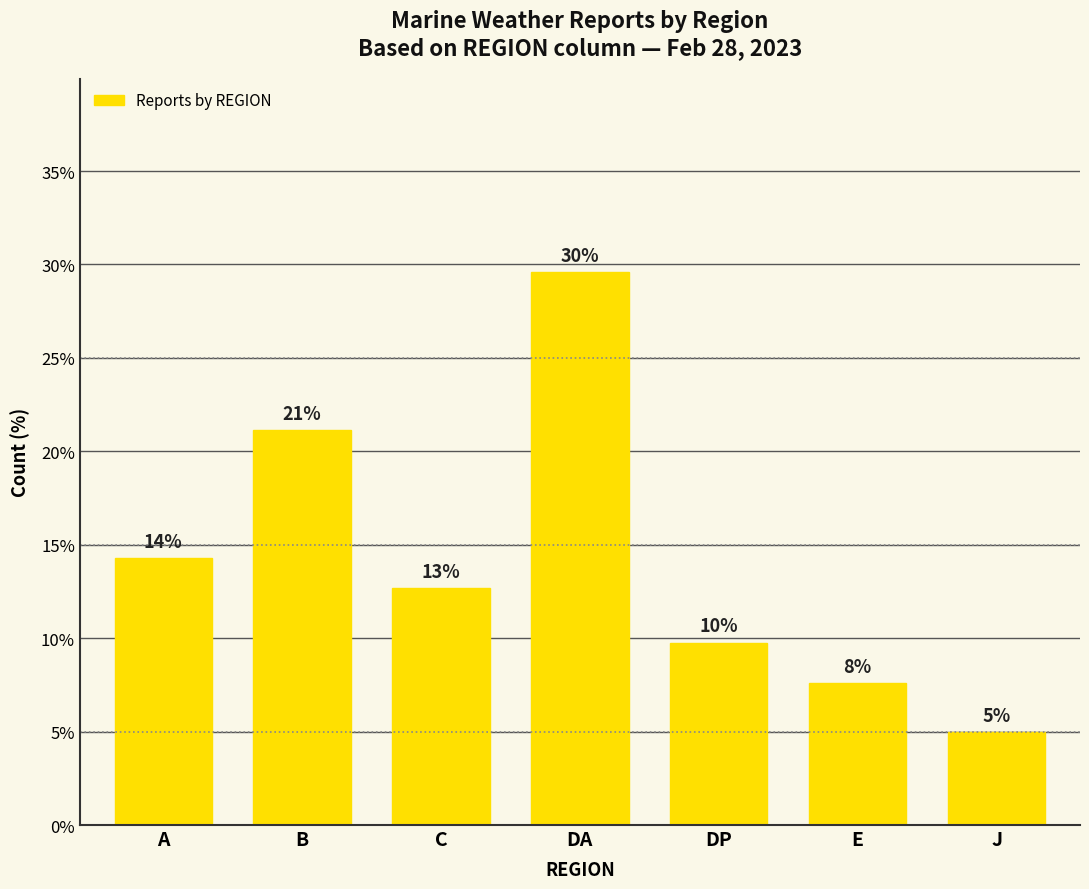

List the labels in order of value, largest first.

DA, B, A, C, DP, E, J